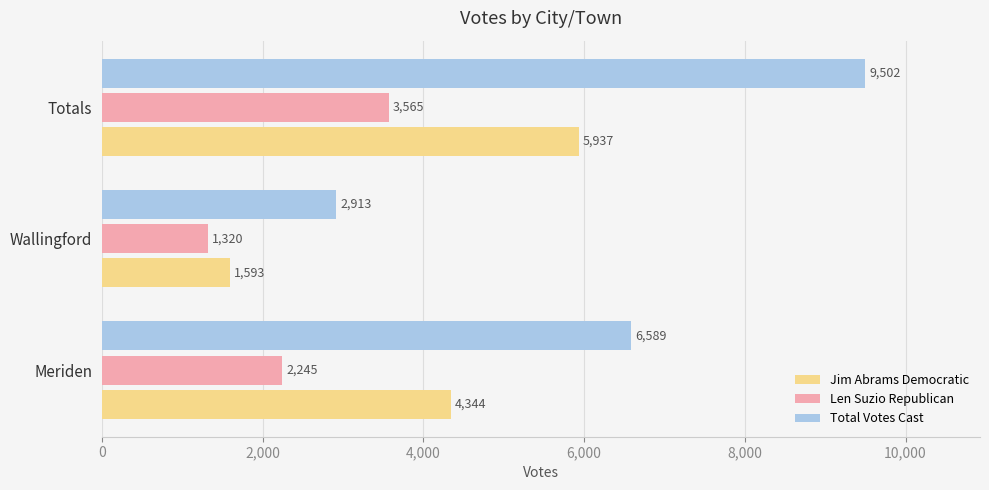

Which label corresponds to the smallest value in the chart?

Wallingford